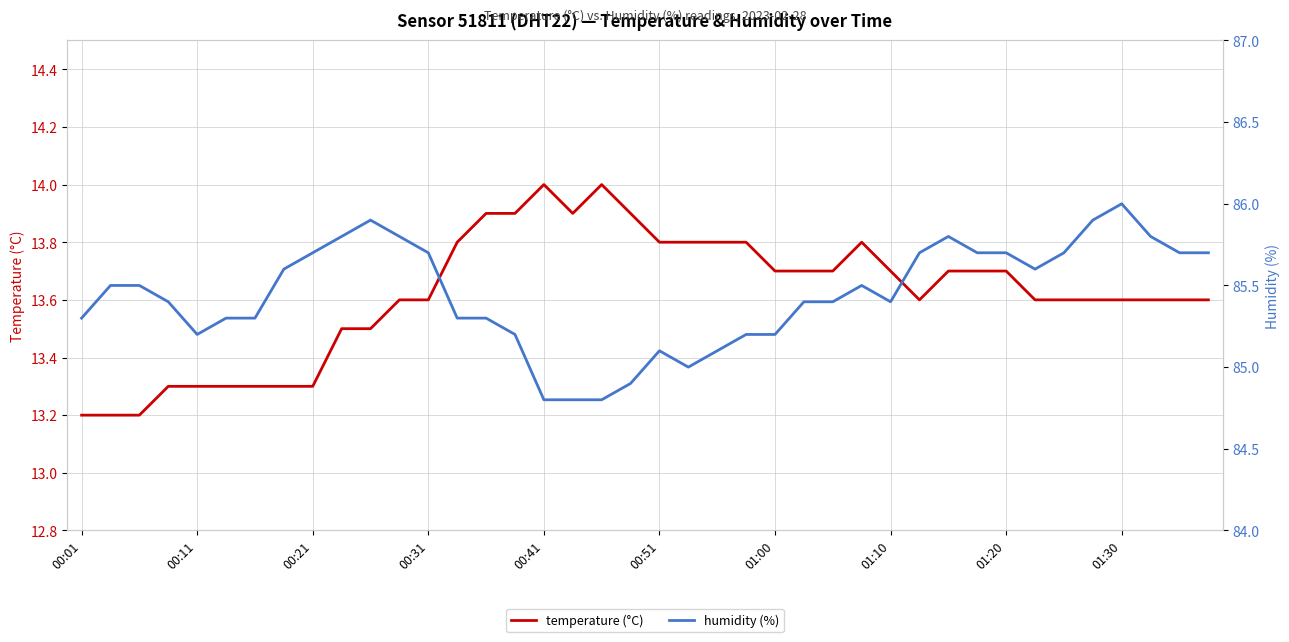

At which category is the sum across all series the highest?

01:30